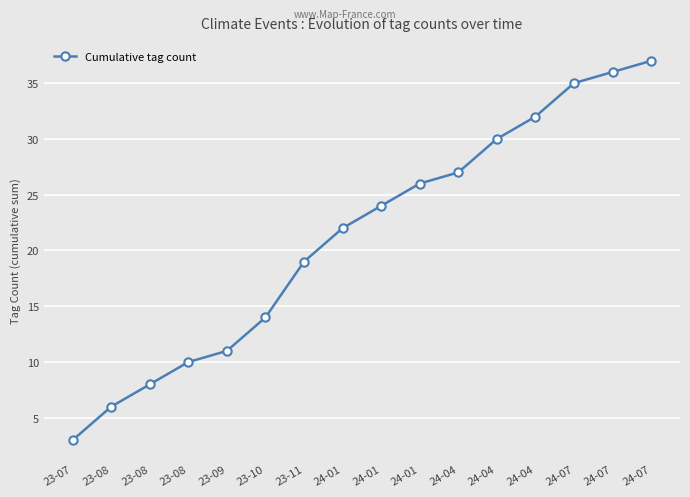

True or false: there are more than 1 points higher than both neighbors.

False